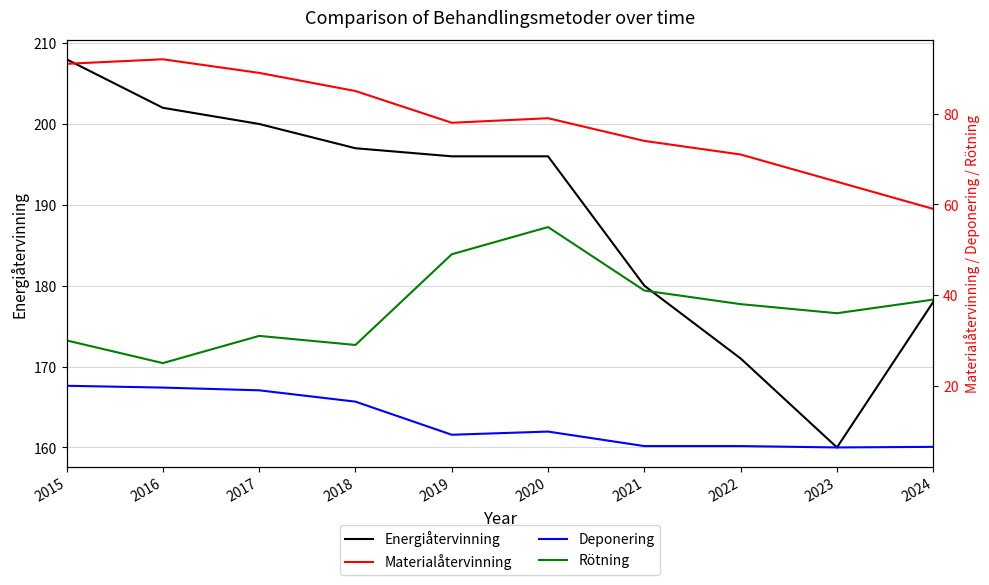

At which category does Energiåtervinning reach its first local valley?

2023